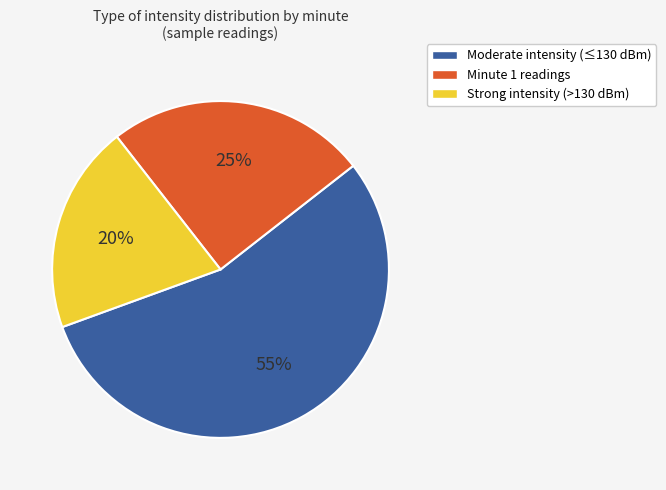

Combined, do Strong intensity (>130 dBm) and Minute 1 readings account for over 50%?

No